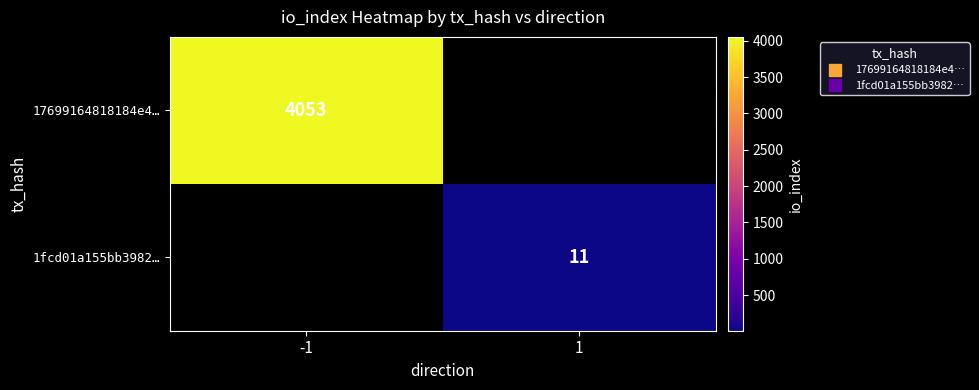

Rank the series by their average value, from highest to lowest.

17699164818184e4…, 1fcd01a155bb3982…